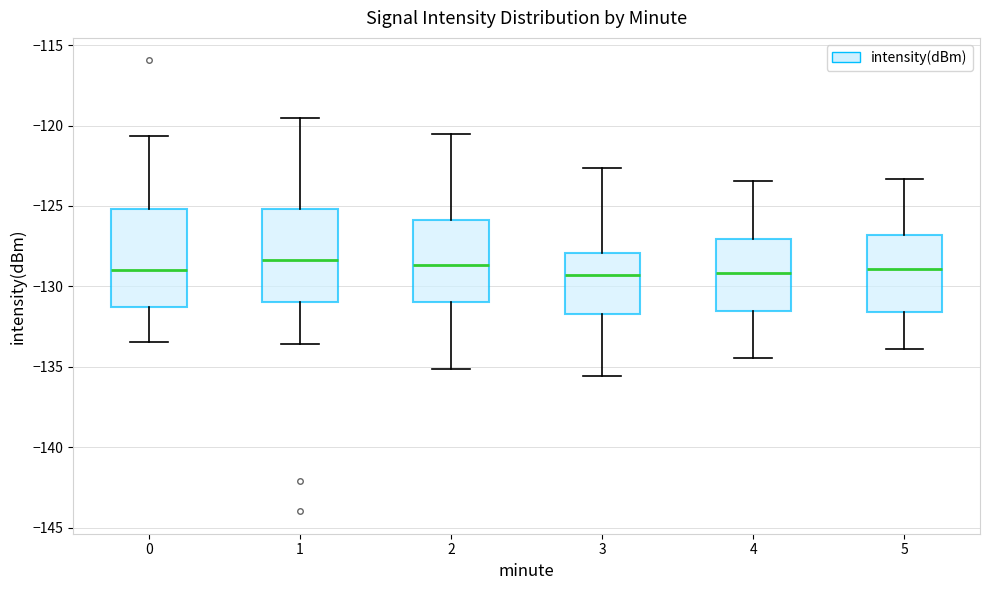

Where does the median line of the box at x = 0 sit on the y-axis? The values are not printed on the chart, so give them approximately, as read against the axis.

-129.0